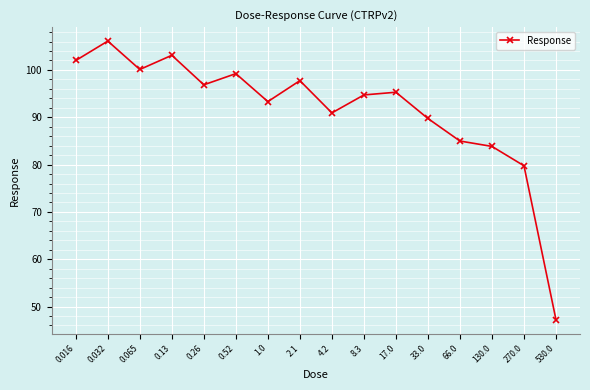

Rank the categories by value from lowest to highest.

530.0, 270.0, 130.0, 66.0, 33.0, 4.2, 1.0, 8.3, 17.0, 0.26, 2.1, 0.52, 0.065, 0.016, 0.13, 0.032